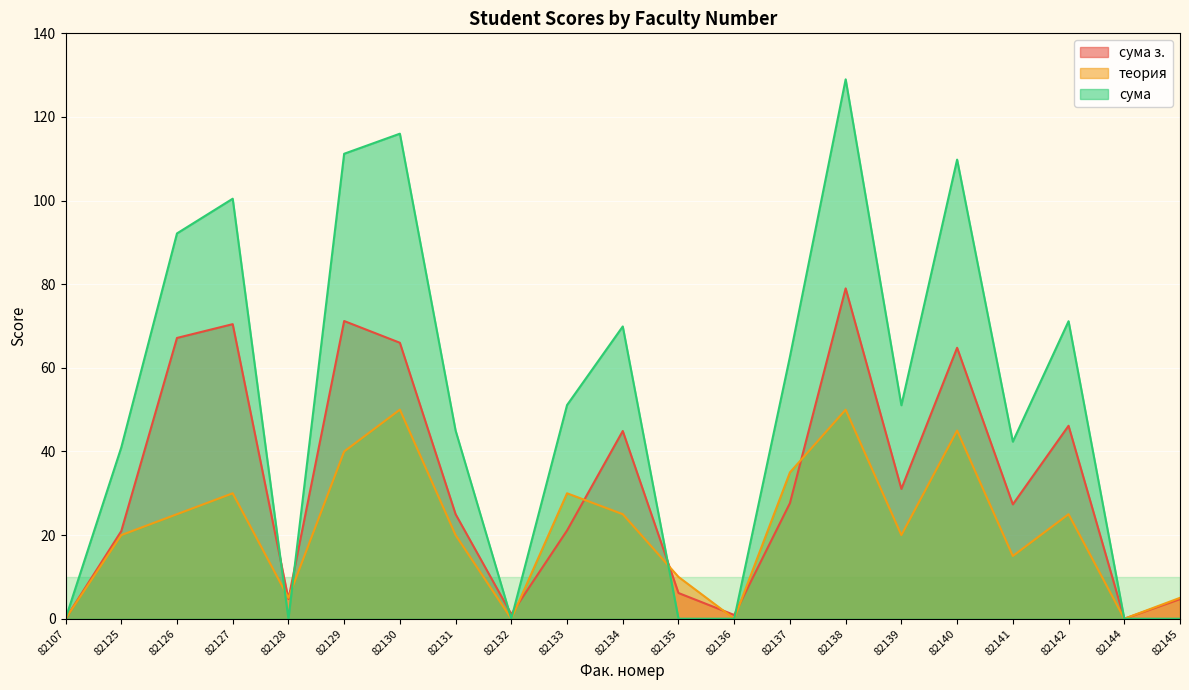

At which category does теория reach its first local valley?

82128